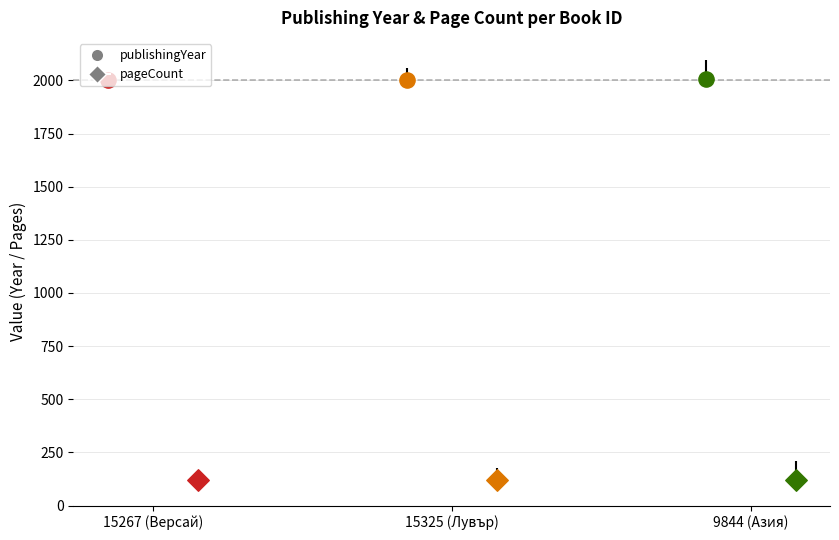

Which series contains the highest Y value?

publishingYear